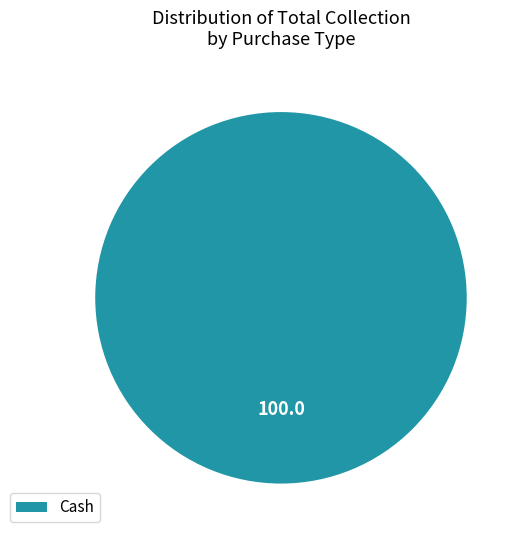

True or false: Cash accounts for 100% of the total.

True